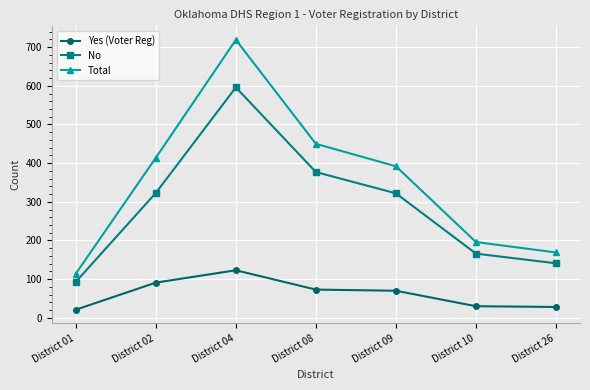

True or false: Total has more than 1 interior local peaks.

False